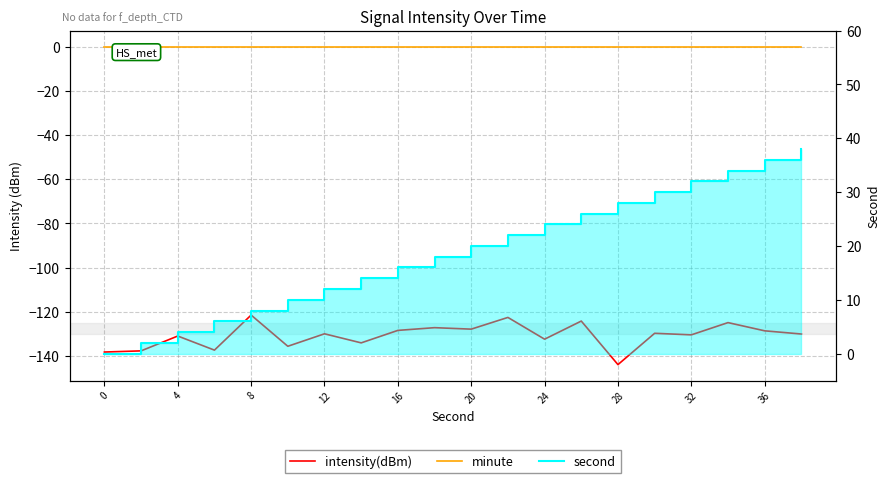

Is the value of intensity(dBm) at 28 greater than the value of second at 10?

No